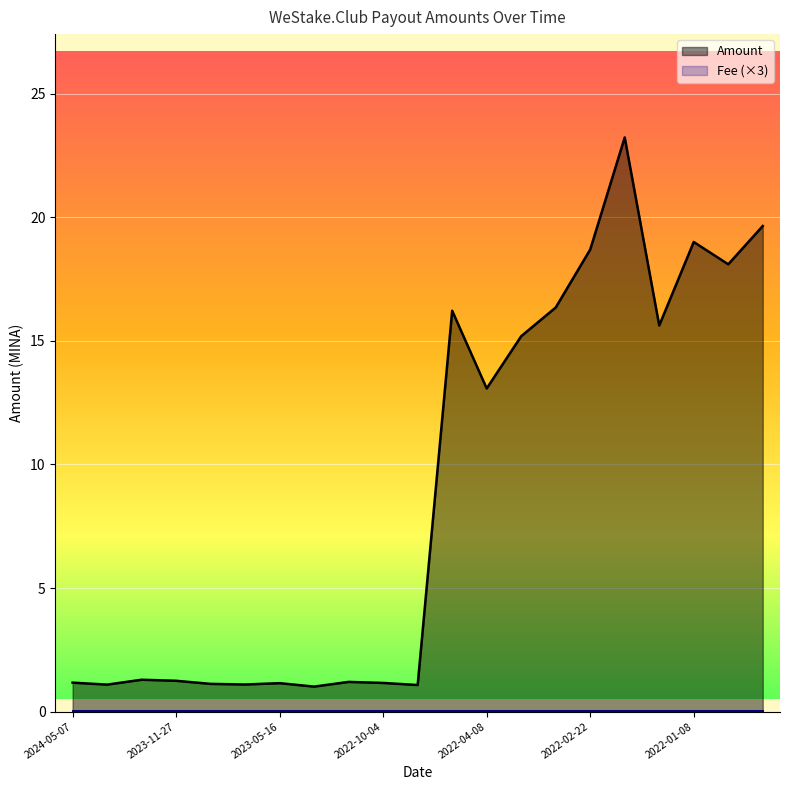

What position from the right is 16?

5